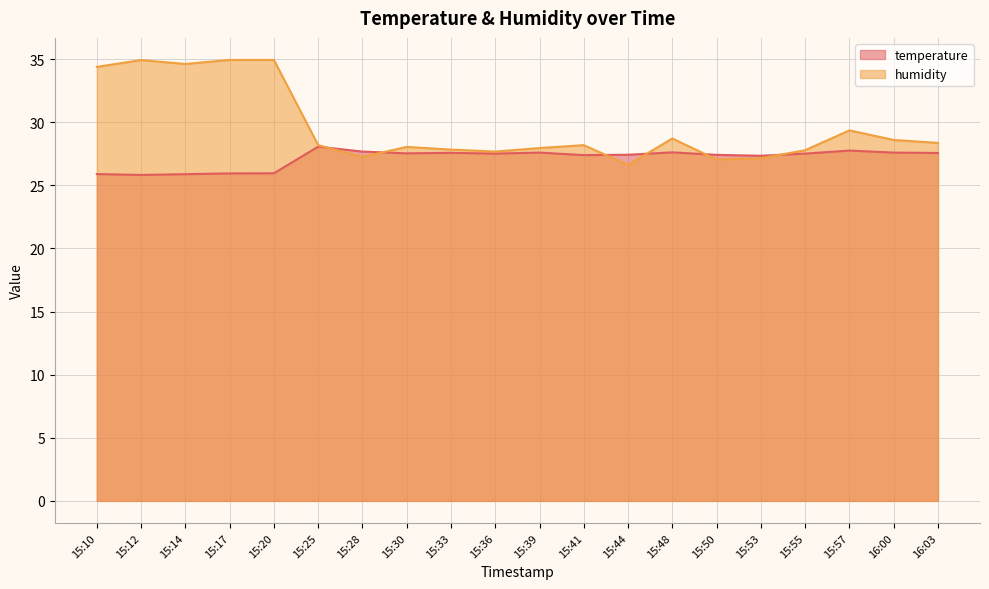

How many times do humidity and temperature cross each other?

6